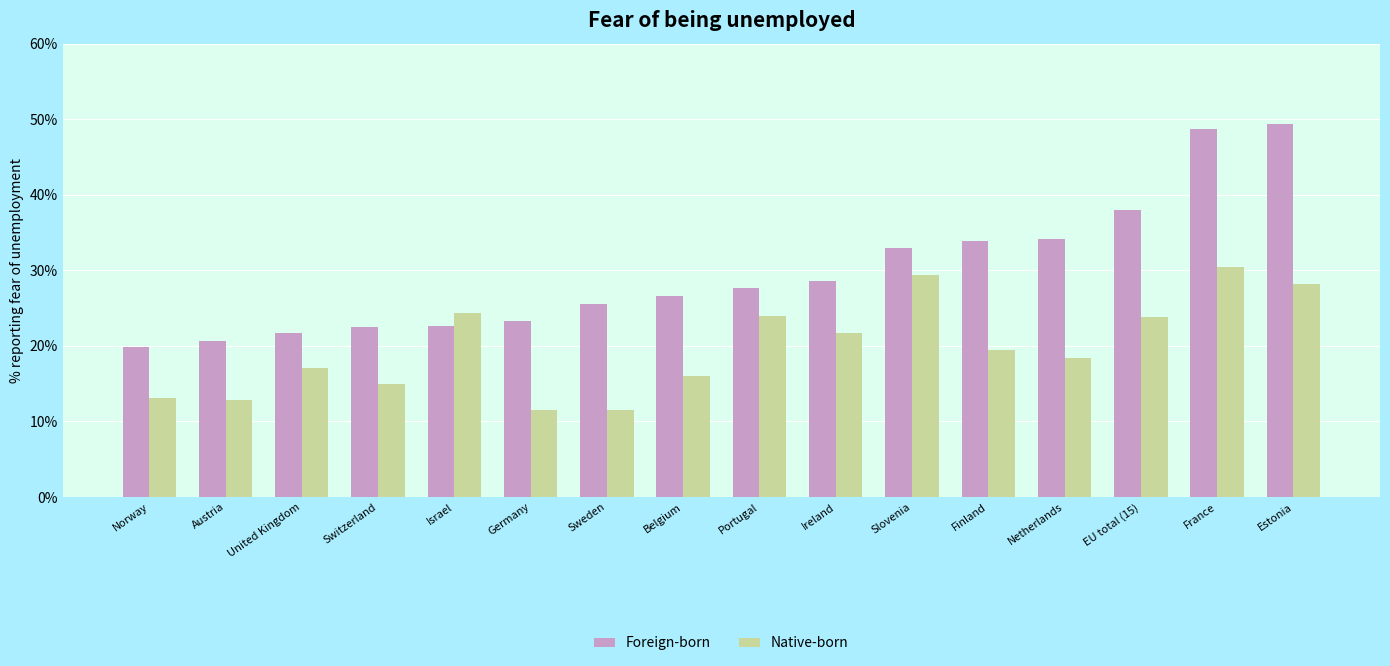

The Foreign-born series shows 10.2 at United Kingdom. True or false?

False